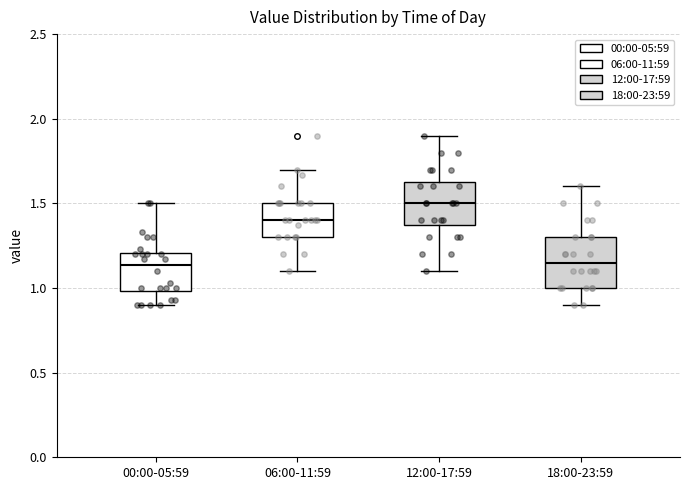

Reading left to right, transcribe this box plot: for each box, give where its median line is, the range the box spans, and where its two whiskers end, as read against the y-axis. The values are not printed on the chart, so give them approximately, as read against the axis.

00:00-05:59: median 1.15, box 1.00 to 1.20, whiskers 0.90 to 1.50
06:00-11:59: median 1.40, box 1.30 to 1.50, whiskers 1.10 to 1.70
12:00-17:59: median 1.50, box 1.40 to 1.65, whiskers 1.10 to 1.90
18:00-23:59: median 1.15, box 1.00 to 1.30, whiskers 0.90 to 1.60